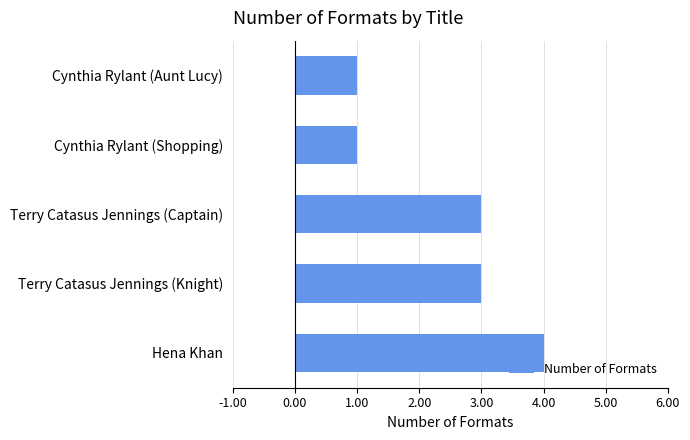

Reading bottom to top, list all the values displayed in this chart.

4	3	3	1	1